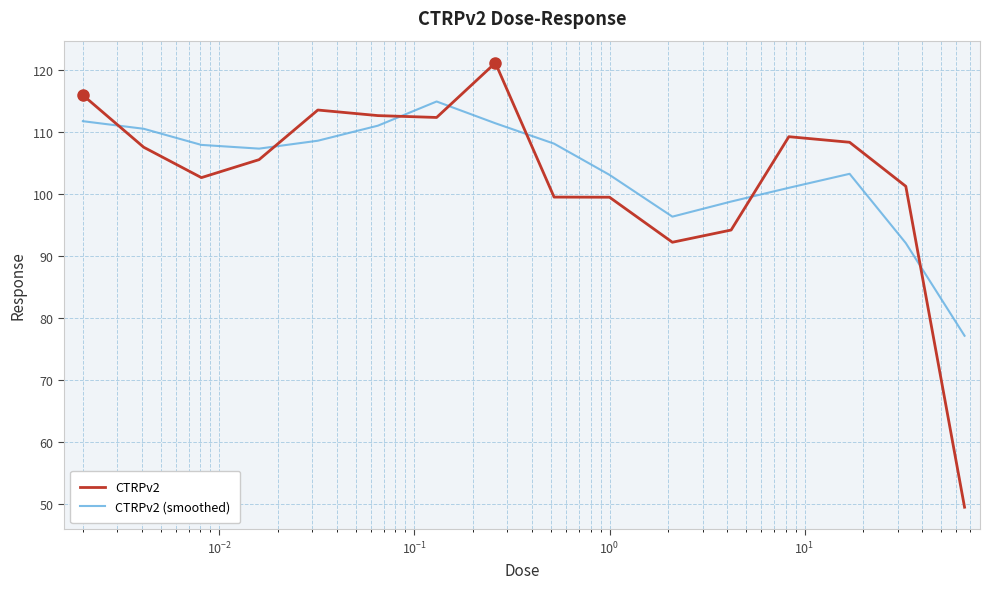

True or false: CTRPv2 (smoothed) and CTRPv2 cross at least once.

True